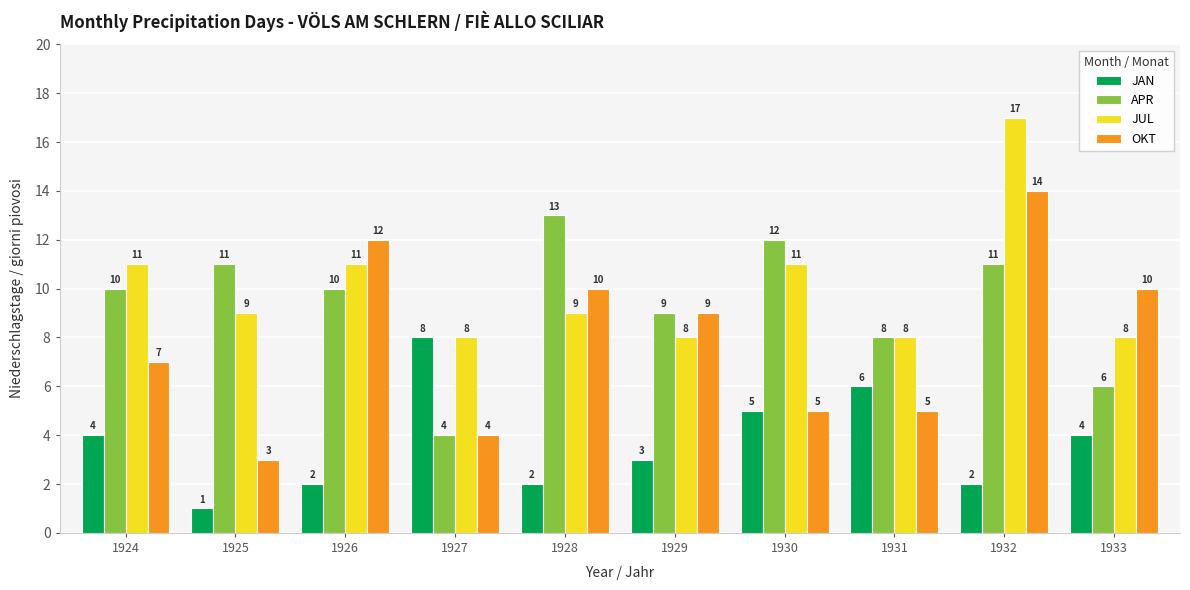

At which label does OKT reach its minimum?

1925